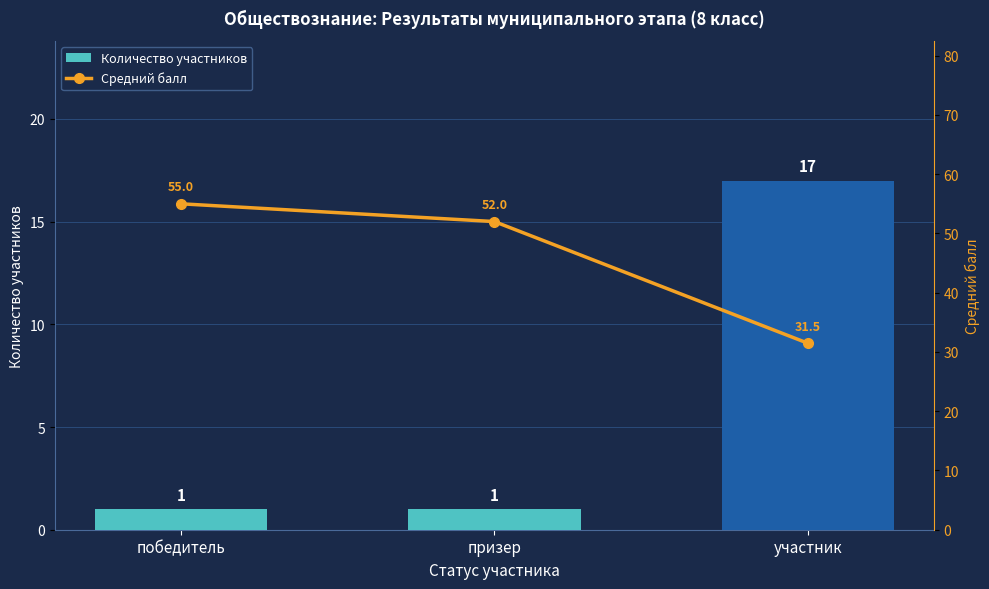

What is the sum of all Средний балл values?

138.5